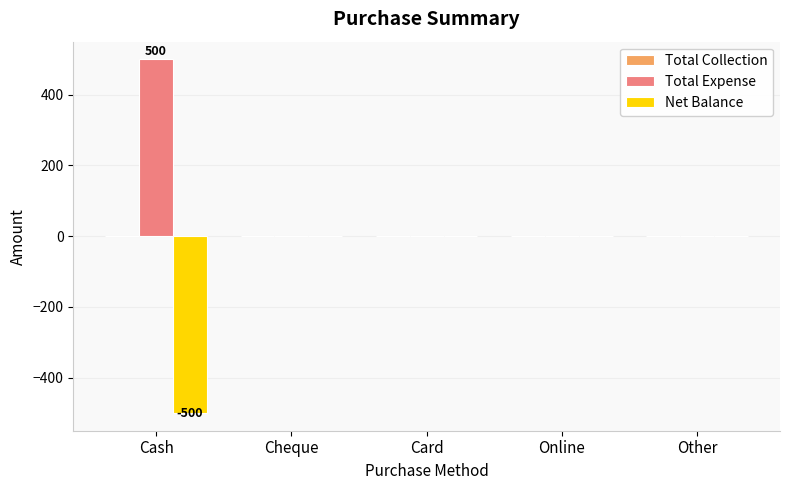

The Total Expense series shows -195 at Other. True or false?

False